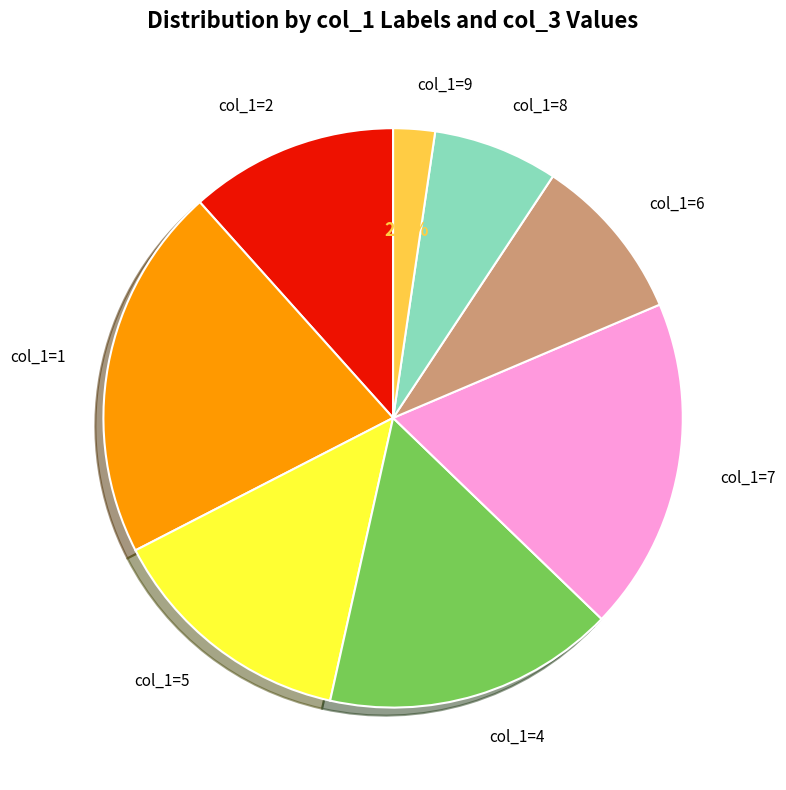

Is there any slice that represents more than half of the pie?

No